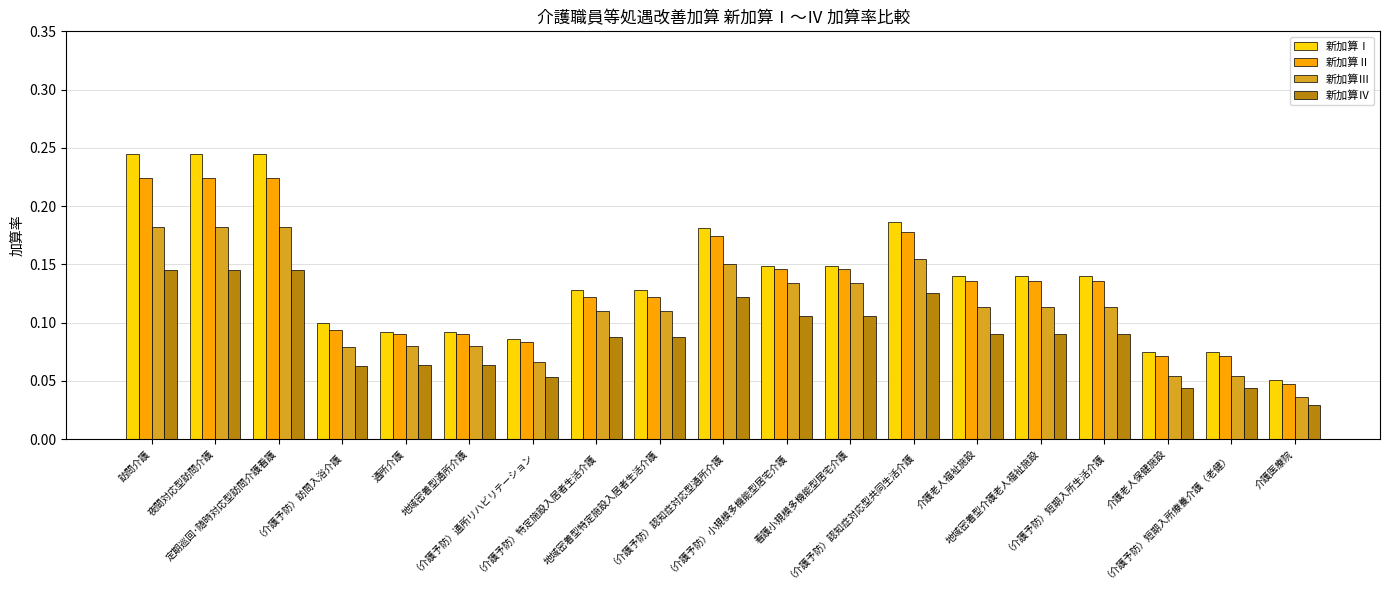

Which series has the largest total across all categories?

新加算Ⅰ